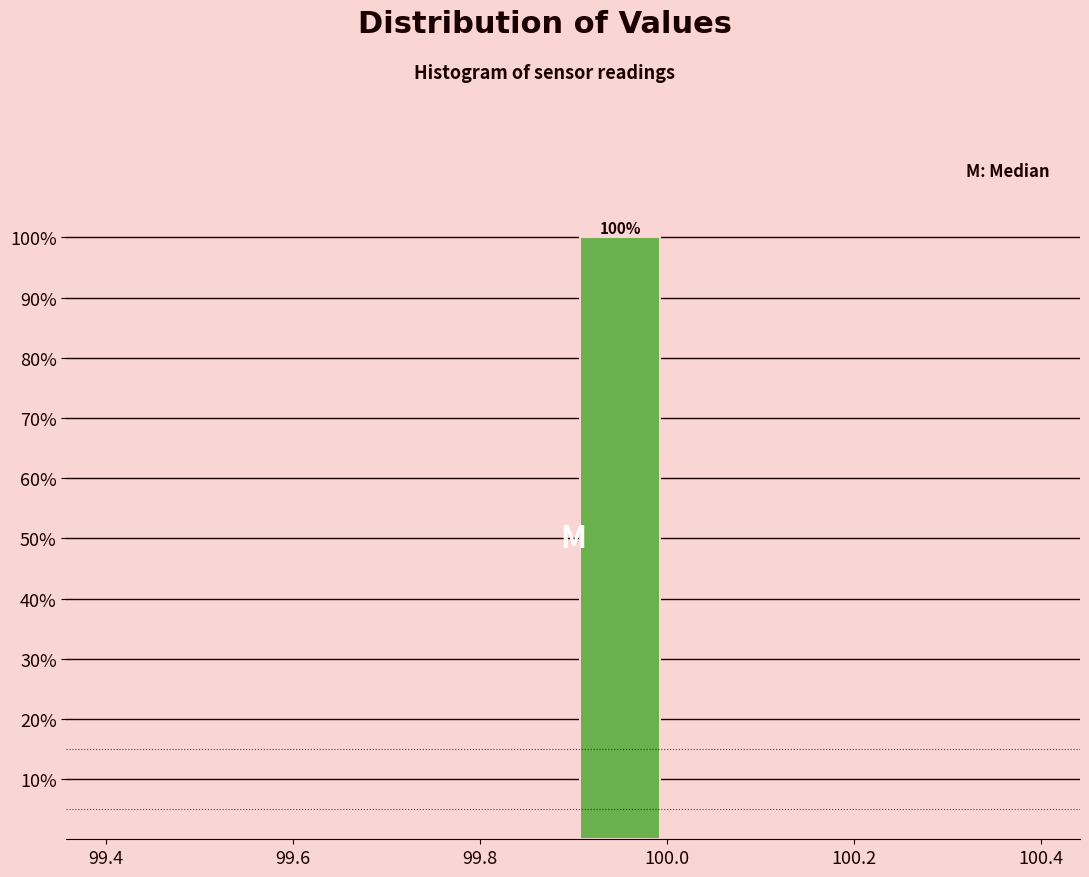

Over which range of the x-axis is the bar tallest?

99.9 to 100.0